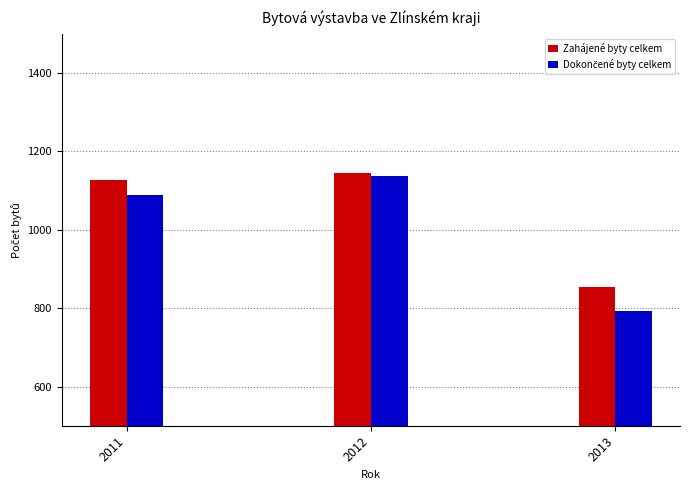

Which category has the lowest value in the Dokončené byty celkem series?

2013